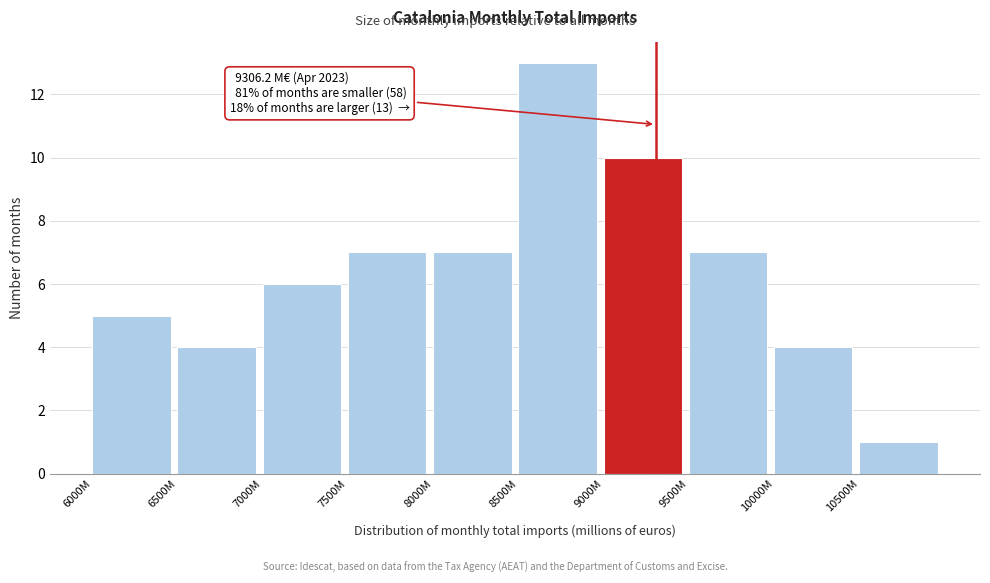

Reading right to left, extract all data points from this chart.

1	4	7	10	13	7	7	6	4	5